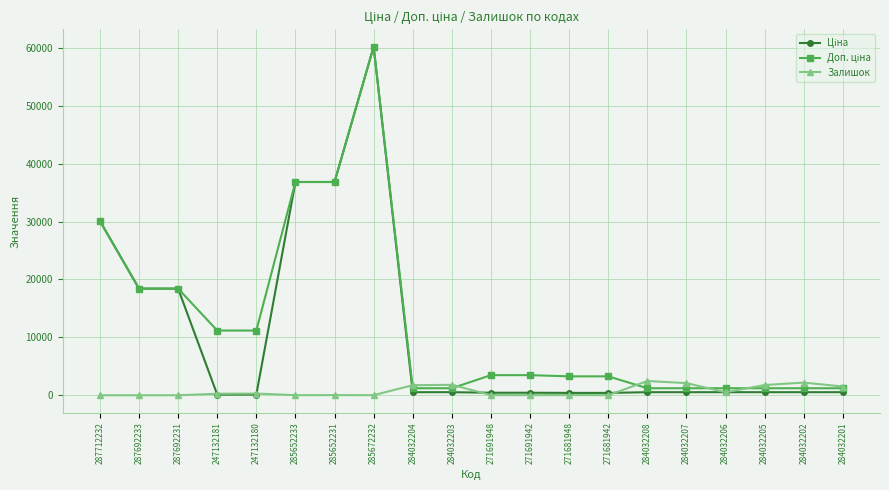

The Залишок series shows 0.0 at 287712232. True or false?

True